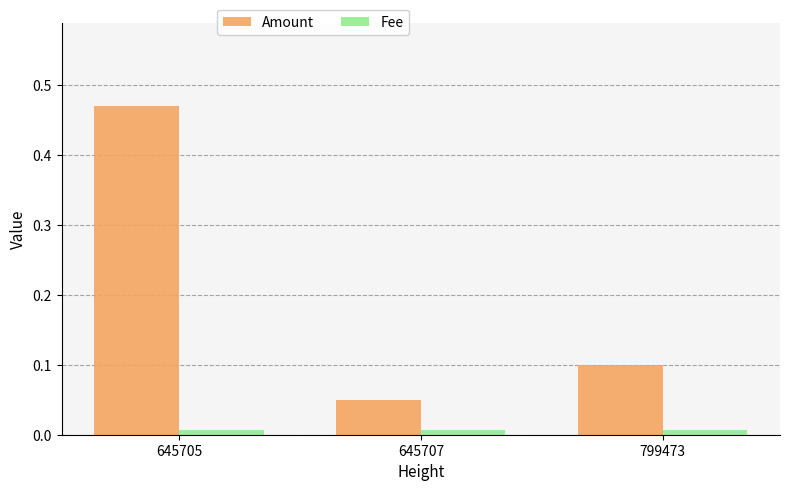

Rank the series by their average value, from lowest to highest.

Fee, Amount